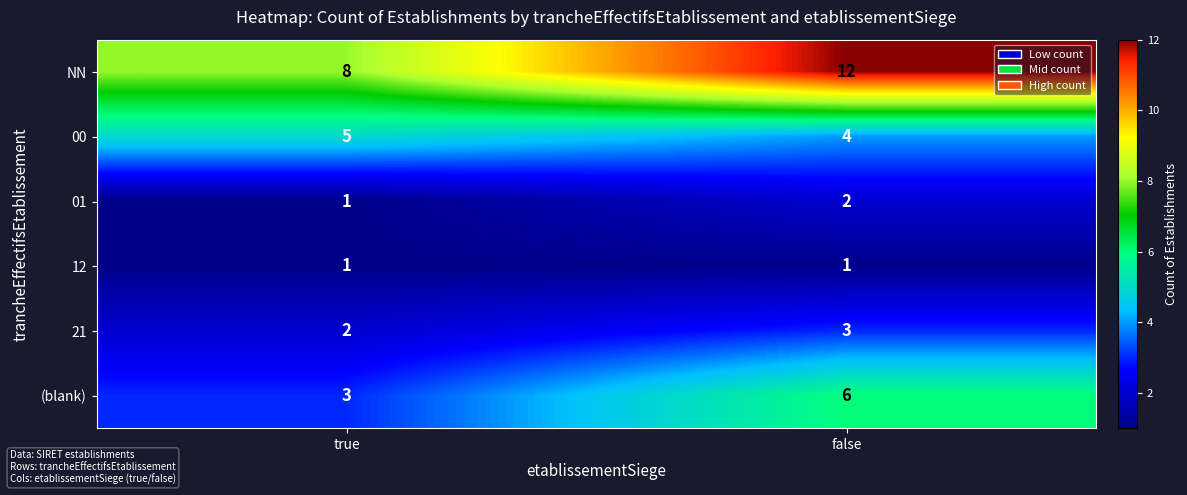

Reading left to right, what are all the values shown in this chart?

NN: true=8	false=12
00: true=5	false=4
01: true=1	false=2
12: true=1	false=1
21: true=2	false=3
(blank): true=3	false=6